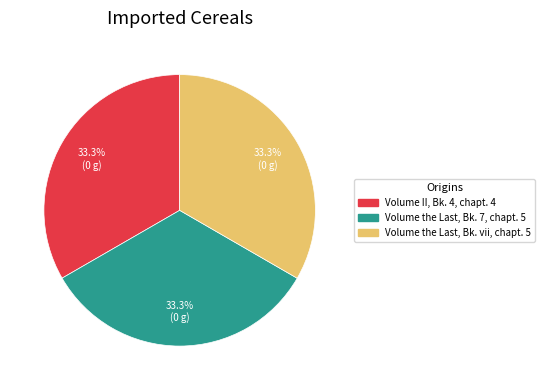

What portion of the pie excludes Volume II, Bk. 4, chapt. 4?

66.7%